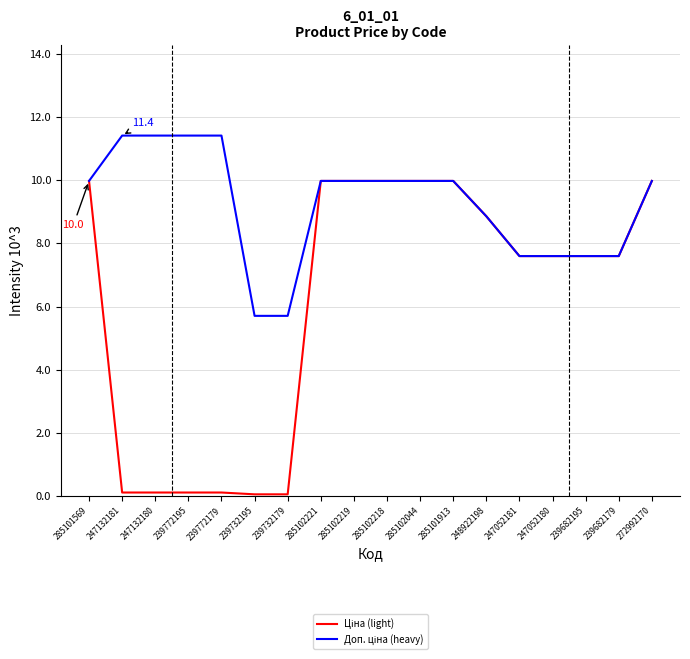

What is the total value across all series at 285102219?

19.9